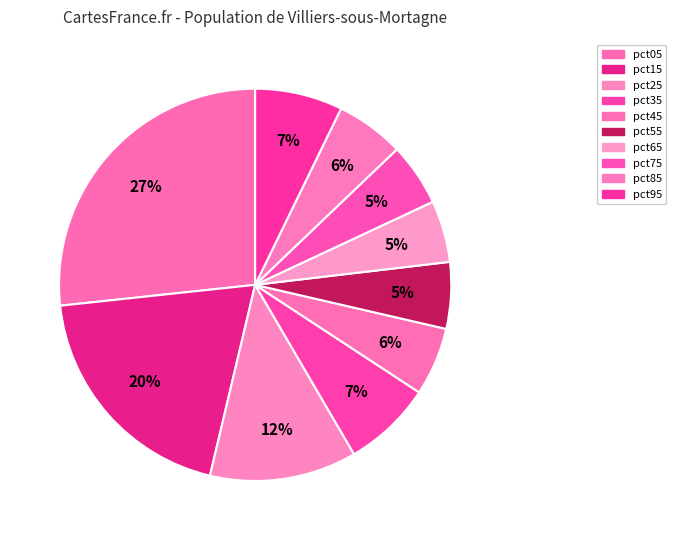

Do pct55 and pct95 together represent more than half of the pie?

No